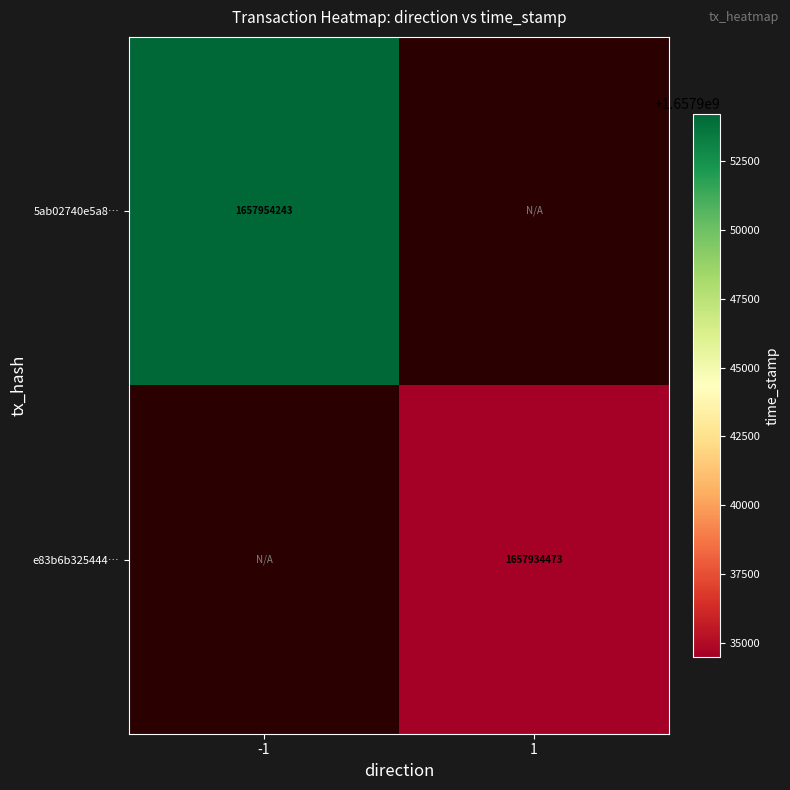

At which category does the chart reach its peak across all series?

-1